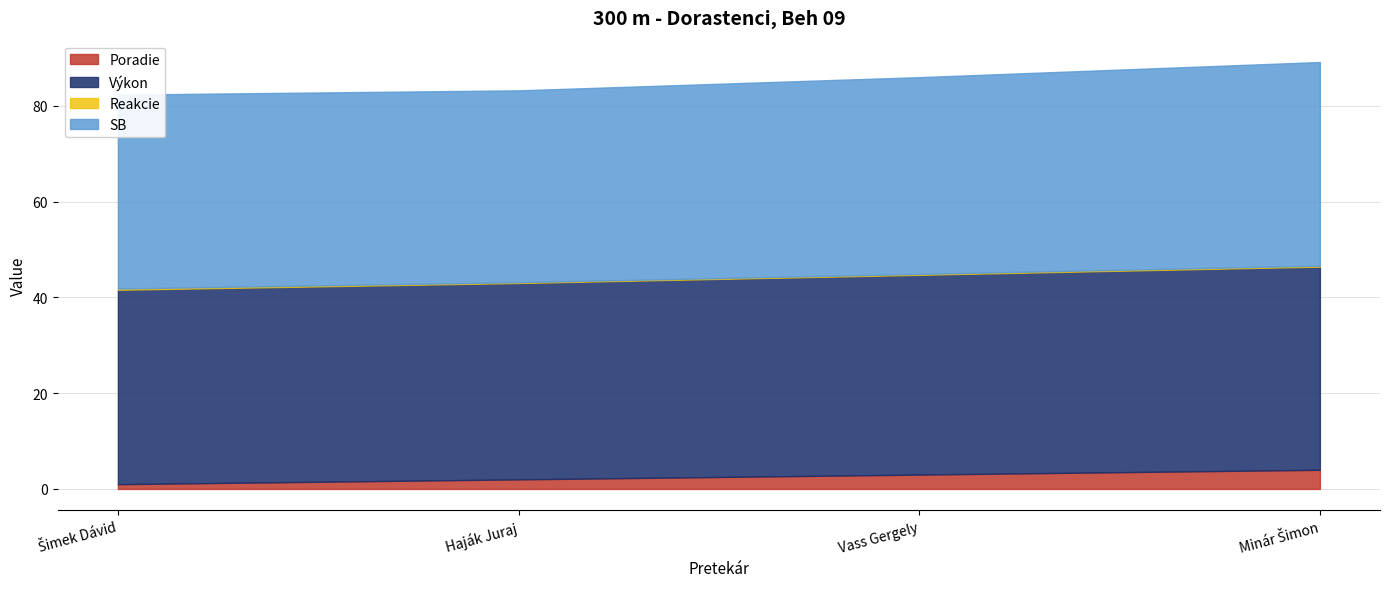

At which category is the sum across all series the highest?

Minár Šimon